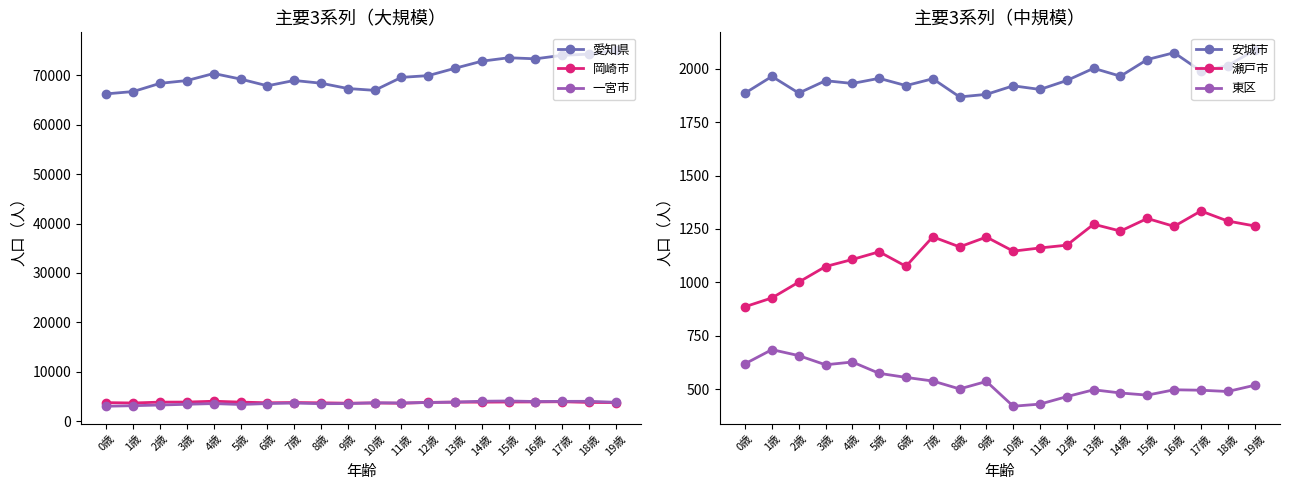

Rank the series by their maximum value, from highest to lowest.

愛知県, 一宮市, 岡崎市, 安城市, 瀬戸市, 東区